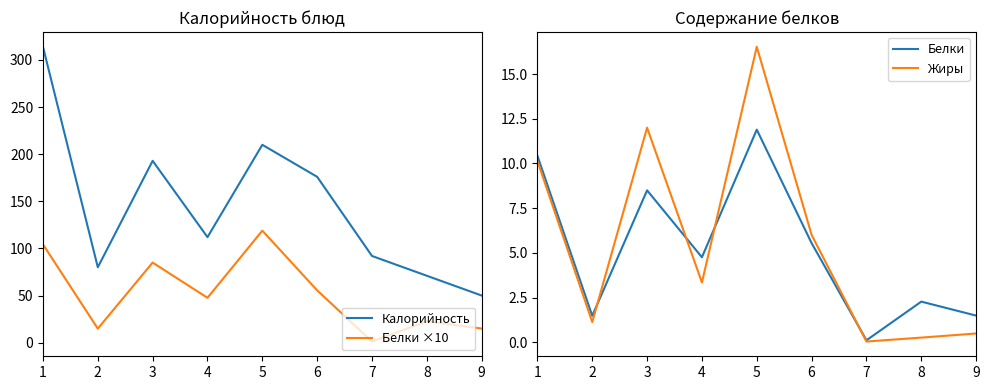

Is it true that Белки ×10 equals 11.8 at 6?

False